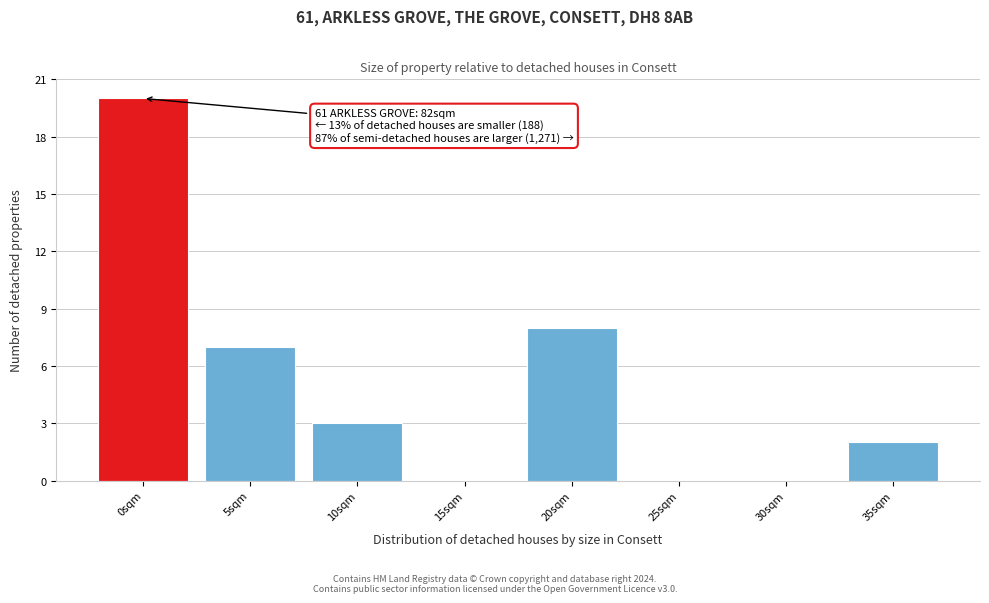

Reading left to right, list all the values displayed in this chart.

0sqm=20	5sqm=7	10sqm=3	15sqm=0	20sqm=8	25sqm=0	30sqm=0	35sqm=2